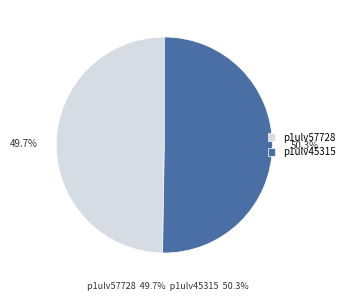

The p1ulv57728 slice represents 42% of the pie. True or false?

False